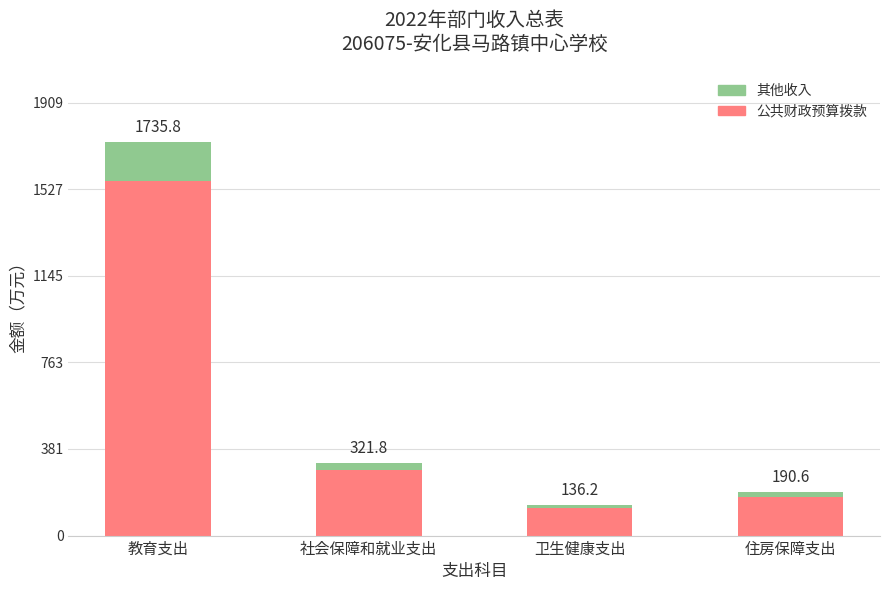

True or false: 公共财政预算拨款 has a value of 1562.2 at 教育支出.

True